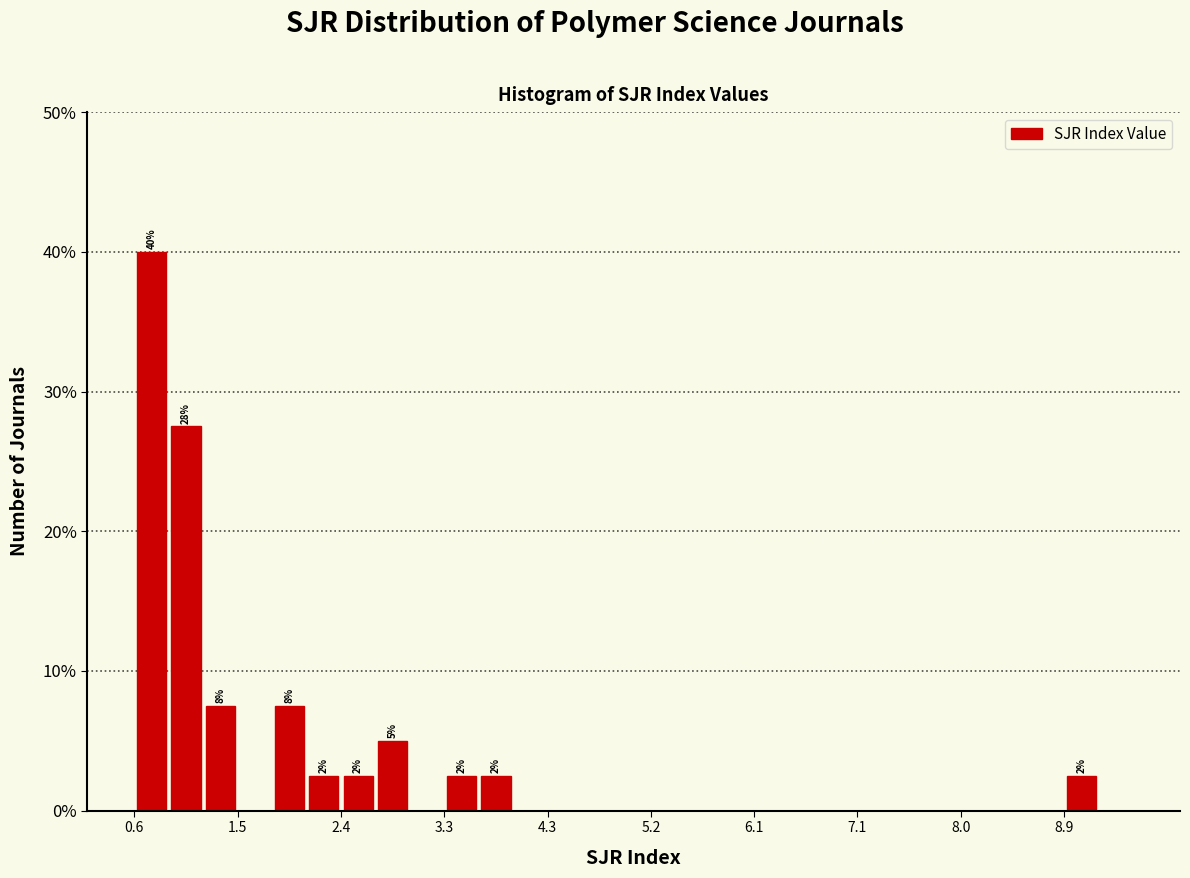

Around what value on the x-axis is the tallest bar? Give the approximate position of its centre, as read against the axis.

0.7